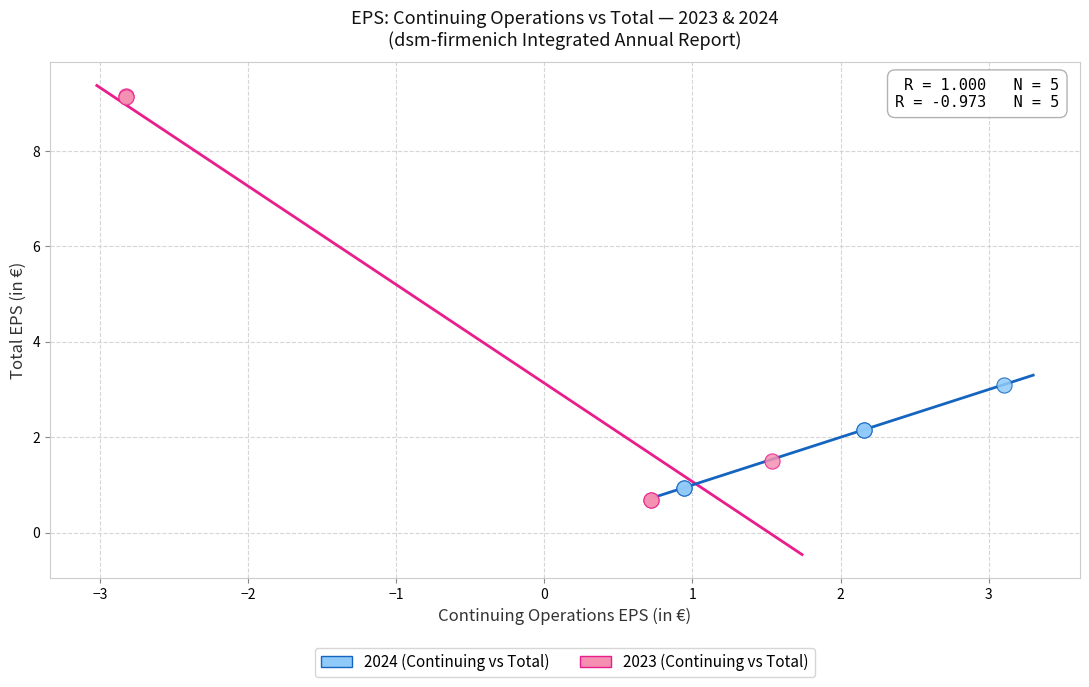

What are all the series names shown in the legend?

2024 (Continuing vs Total), 2023 (Continuing vs Total)